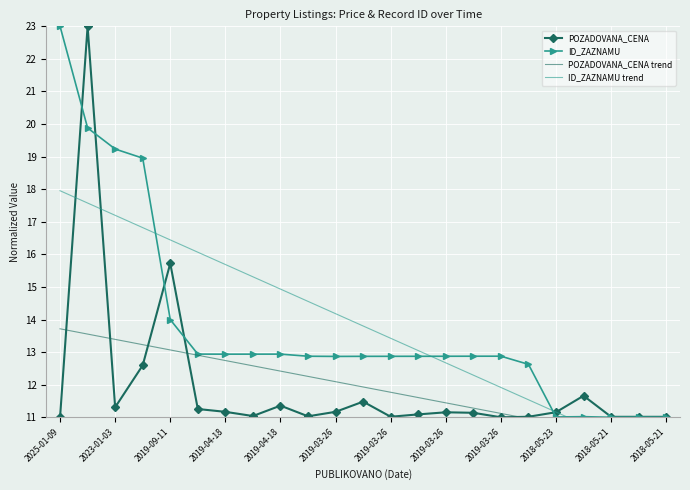

What is the maximum value shown in the chart?

23.0